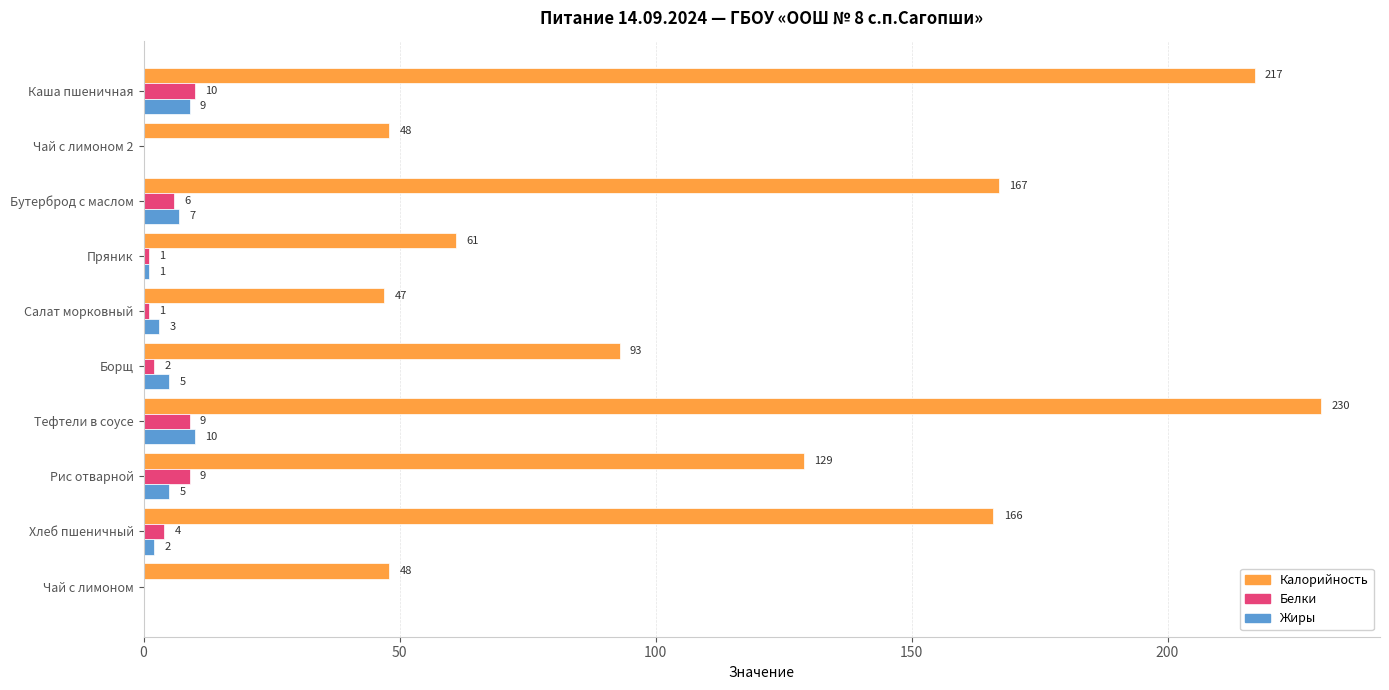

Which series has the largest total across all categories?

Калорийность